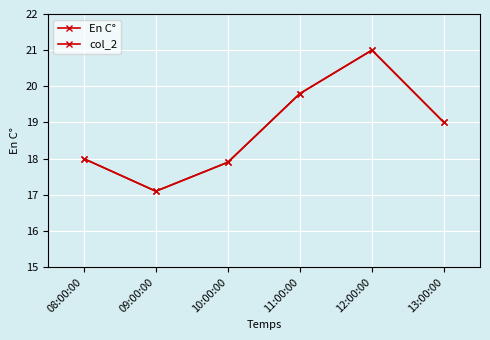

True or false: col_2 and En C° cross at least once.

False